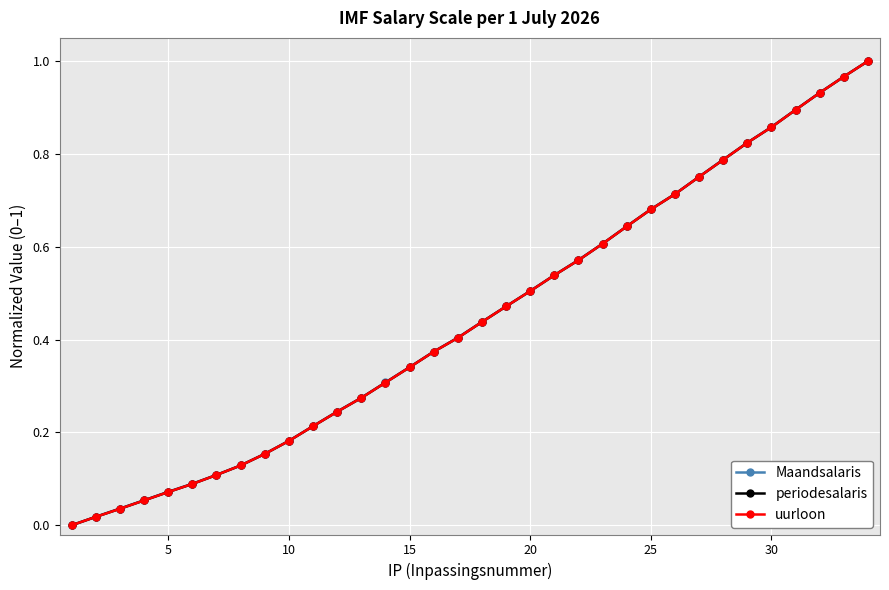

Is this an area chart (filled region under the line)?

No